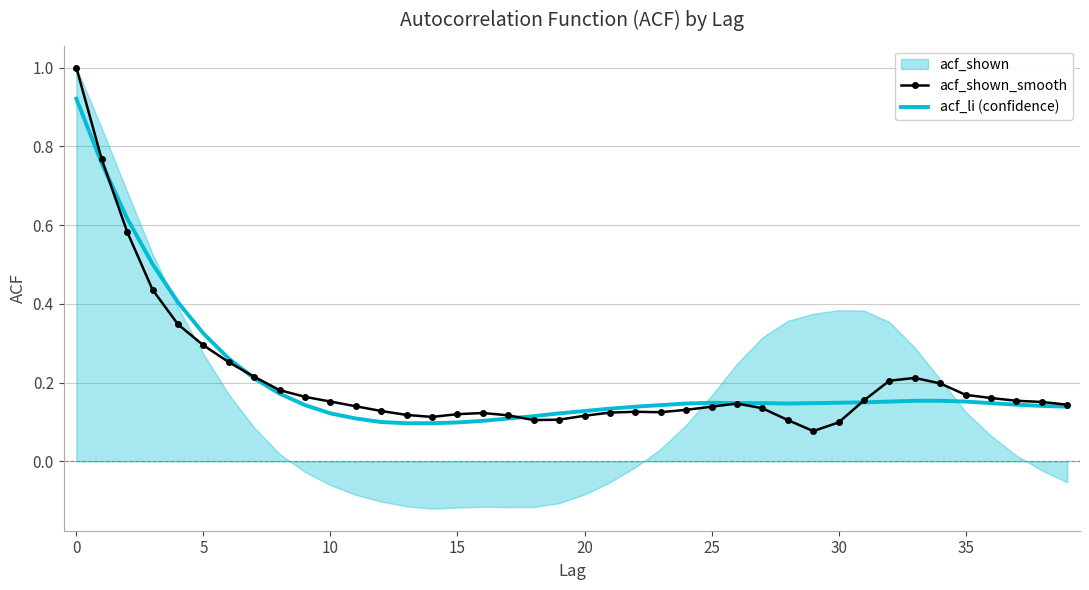

After their last crossing, which series has the higher values: acf_shown_smooth or acf_shown?

acf_shown